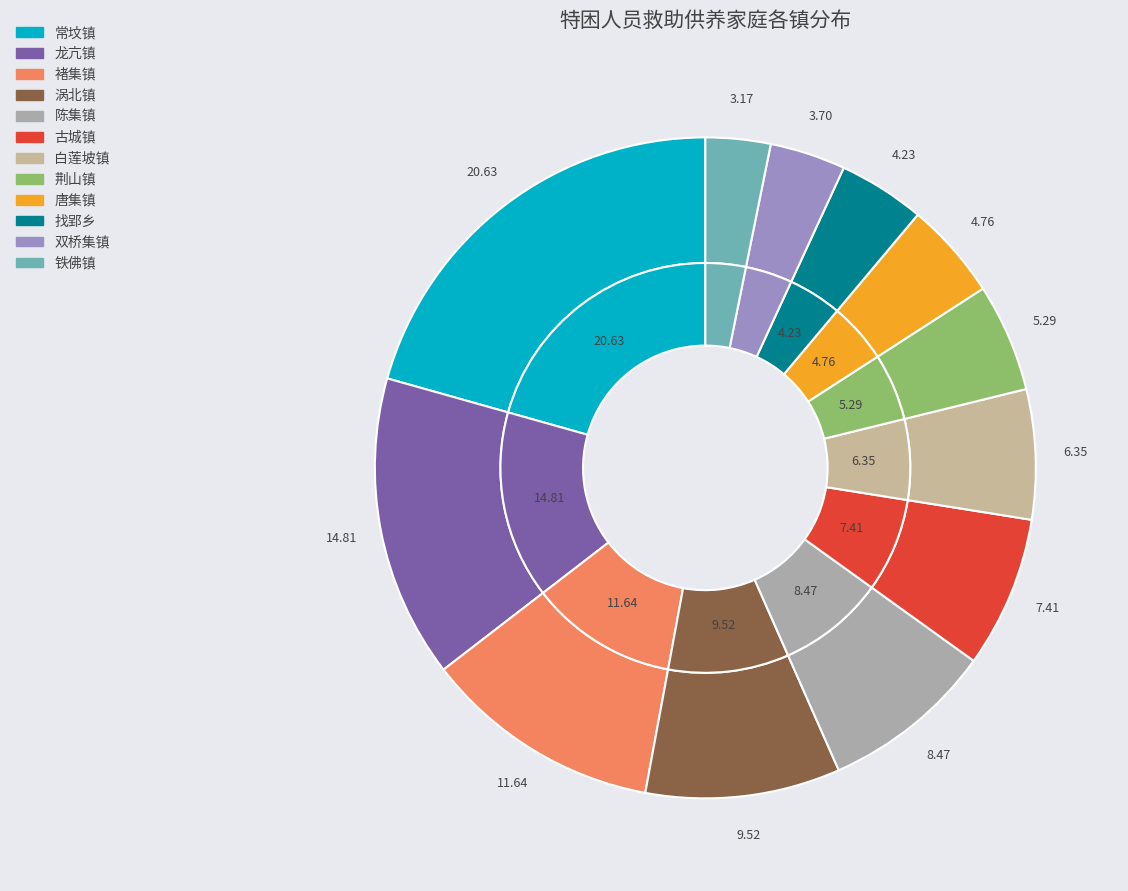

Does 23 represent more than half of the total?

No